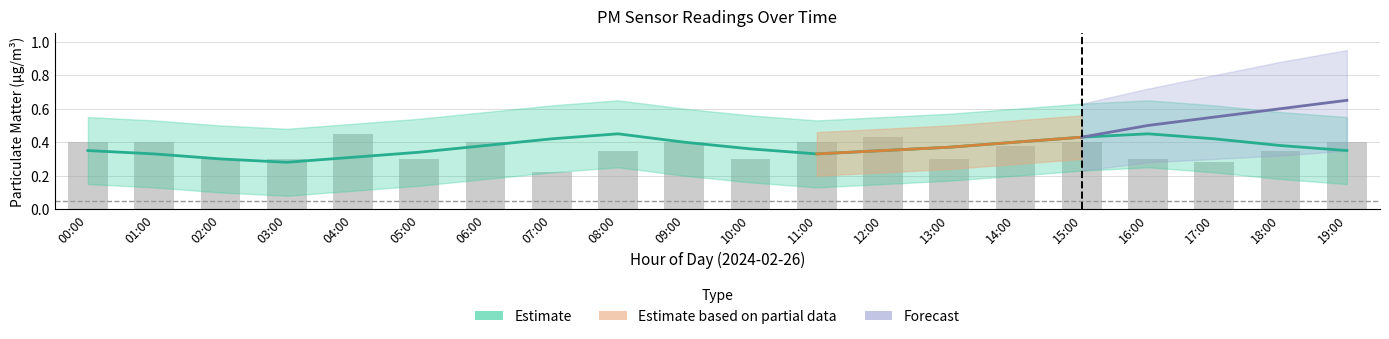

What position from the right is 05:00?

15